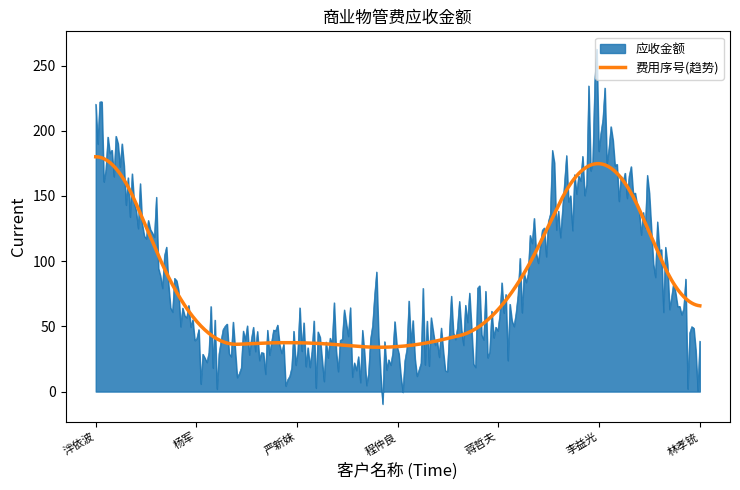

Which series has the widest spread of values?

应收金额